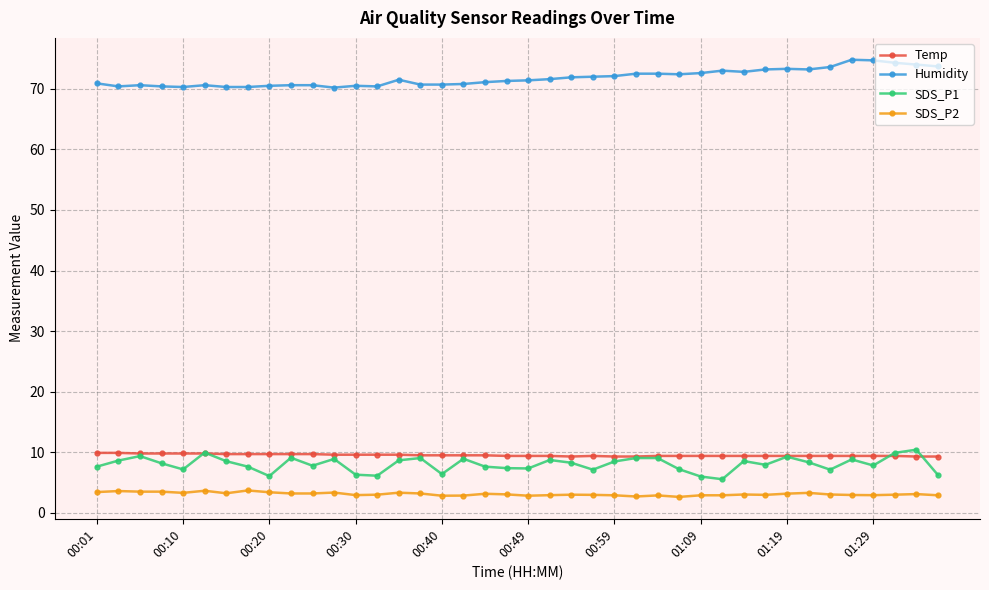

What is the difference between the maximum and minimum values in the SDS_P2 series?

1.1